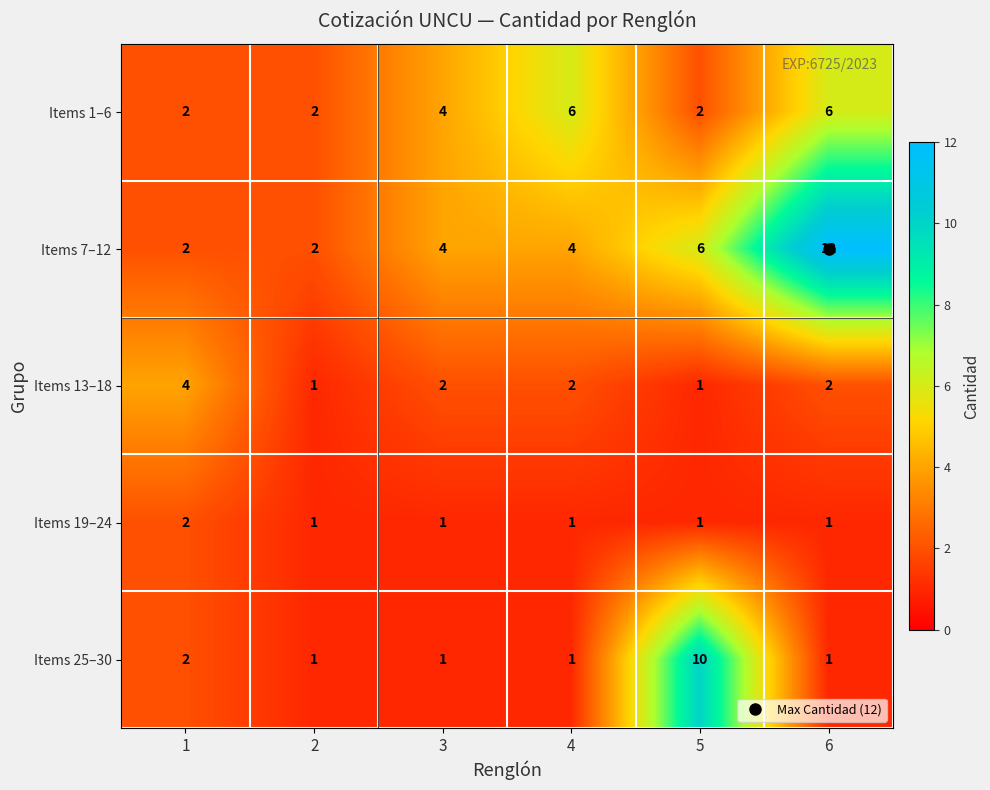

Rank the series by their average value, from highest to lowest.

Items 7–12, Items 1–6, Items 25–30, Items 13–18, Items 19–24